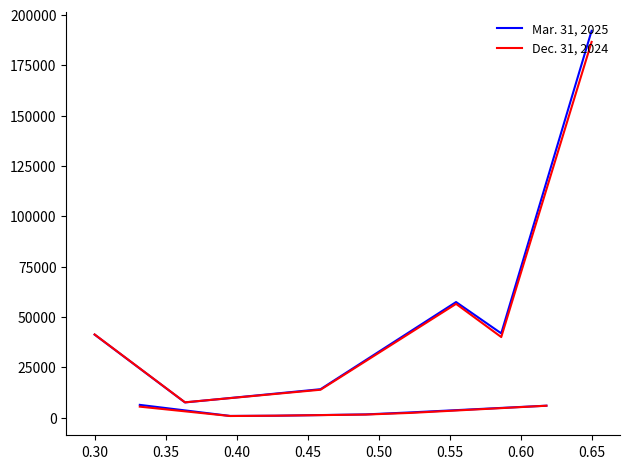

True or false: Dec. 31, 2024 has a value of 62118 at 0.30.

False